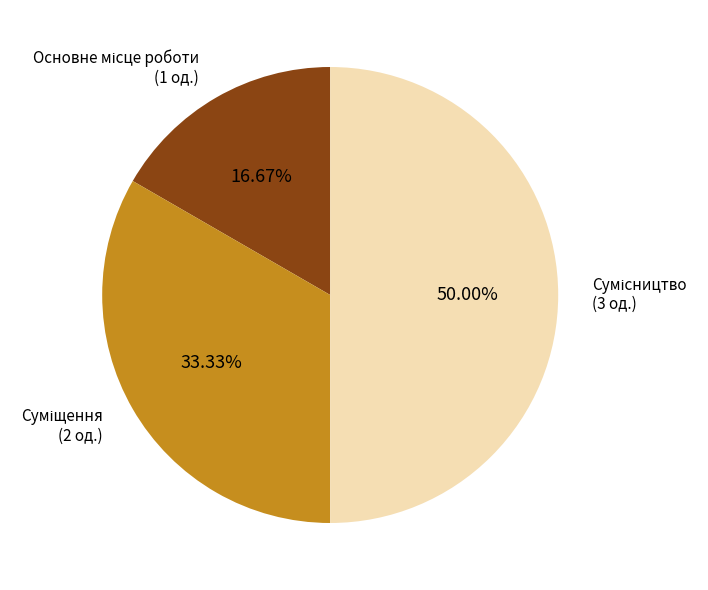

Is the sum of Основне місце роботи and Суміщення greater than half?

No